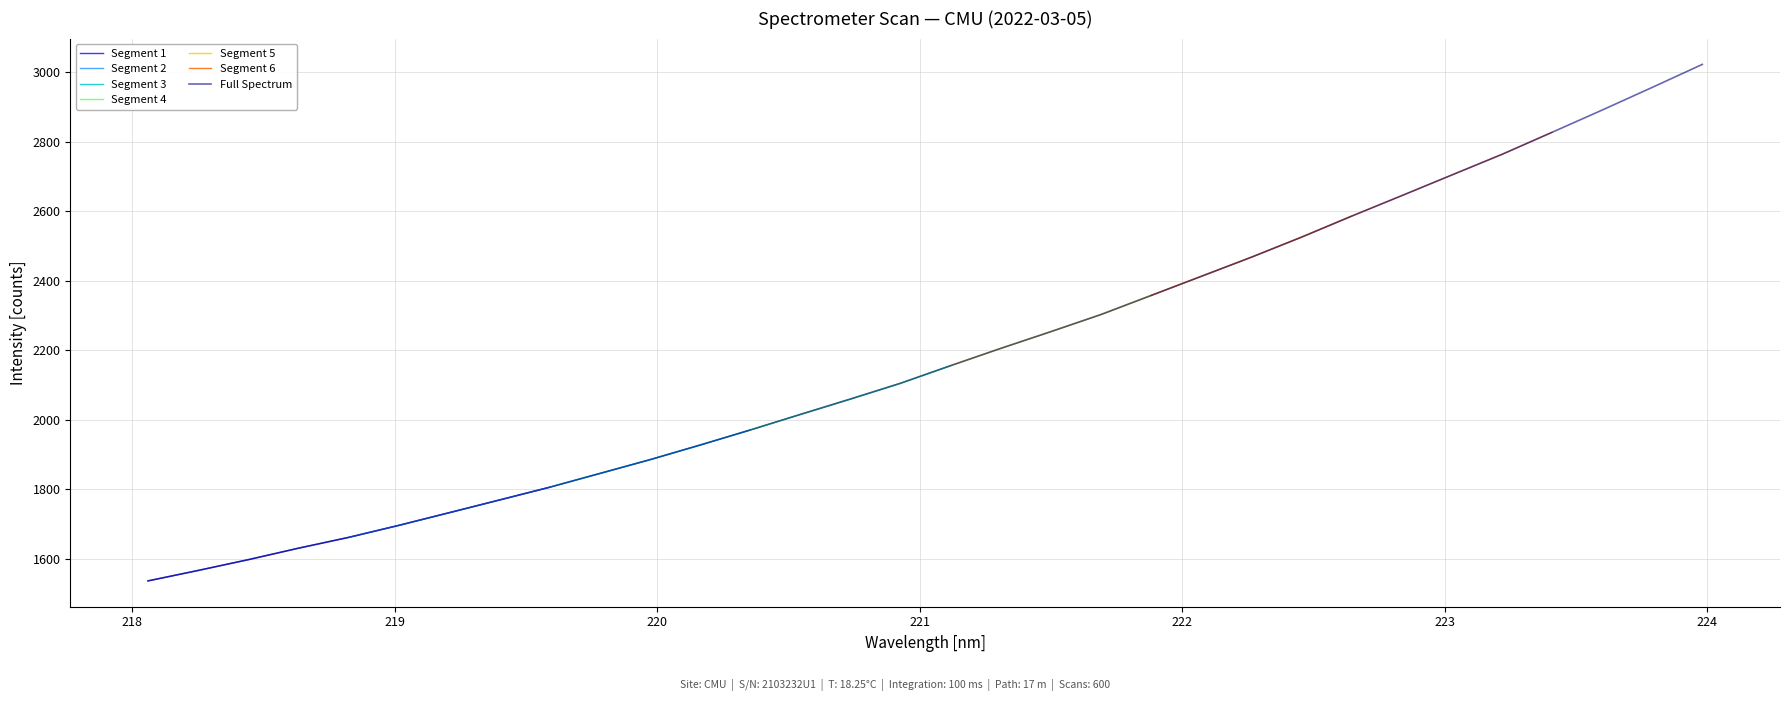

Reading right to left, transcribe all the data shown in this chart.

3022.6	2956.4	2891.1	2827.2	2763.6	2704.4	2644.9	2585.9	2525.5	2467.8	2412.7	2357.7	2302.8	2253.6	2205.3	2155.7	2104.9	2059.5	2015.1	1970.3	1927.0	1884.8	1845.1	1805.5	1768.8	1732.3	1696.0	1661.4	1630.3	1597.2	1566.1	1536.1